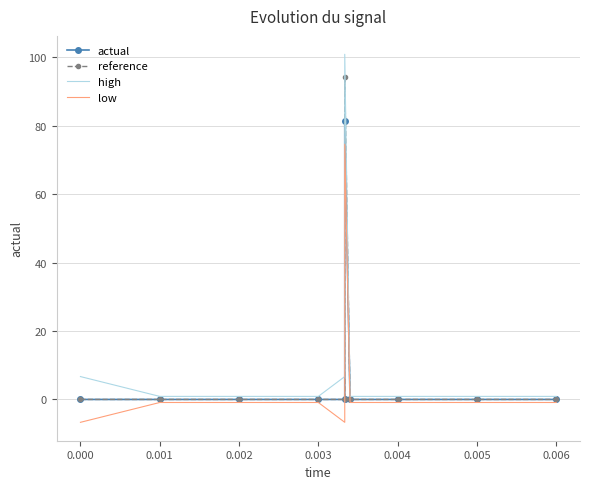

Which series has the largest range (max minus min)?

high